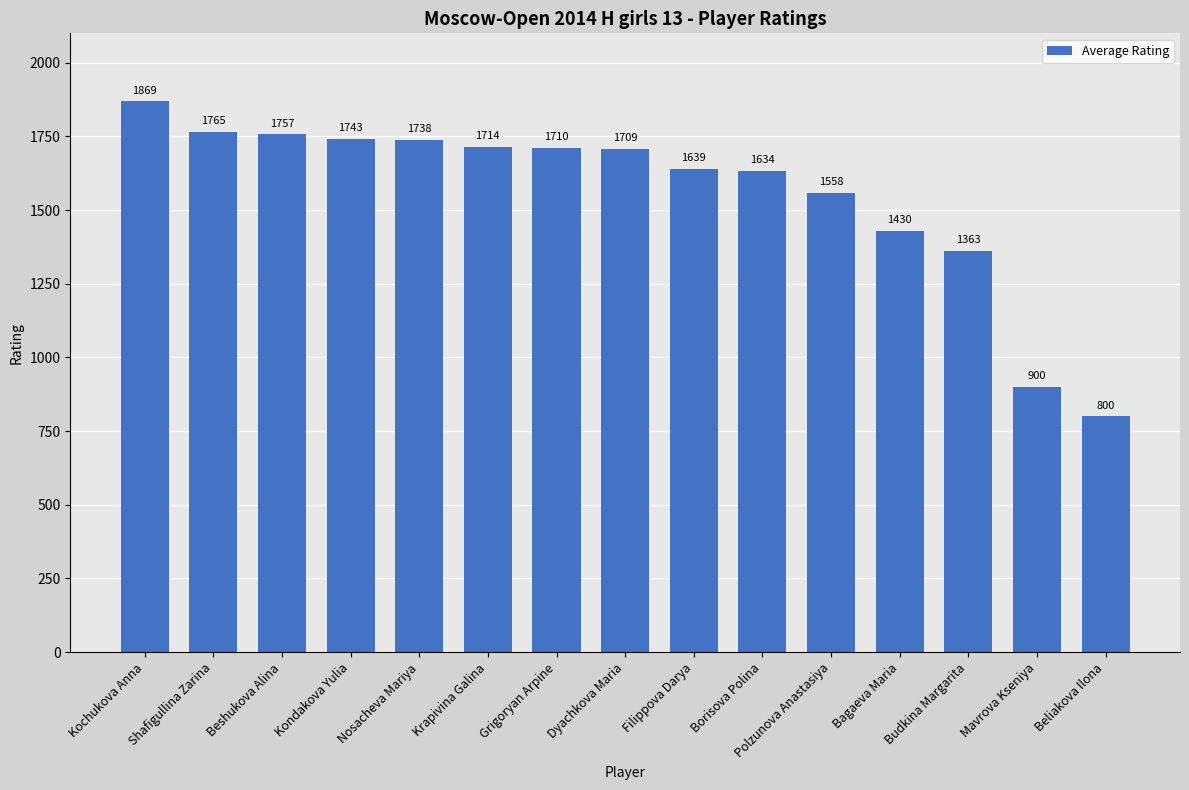

Reading right to left, transcribe all the data shown in this chart.

Beliakova Ilona=800	Mavrova Kseniya=900	Budkina Margarita=1363	Bagaeva Maria=1430	Polzunova Anastasiya=1558	Borisova Polina=1634	Filippova Darya=1639	Dyachkova Maria=1709	Grigoryan Arpine=1710	Krapivina Galina=1714	Nosacheva Mariya=1738	Kondakova Yulia=1743	Beshukova Alina=1757	Shafigullina Zarina=1765	Kochukova Anna=1869